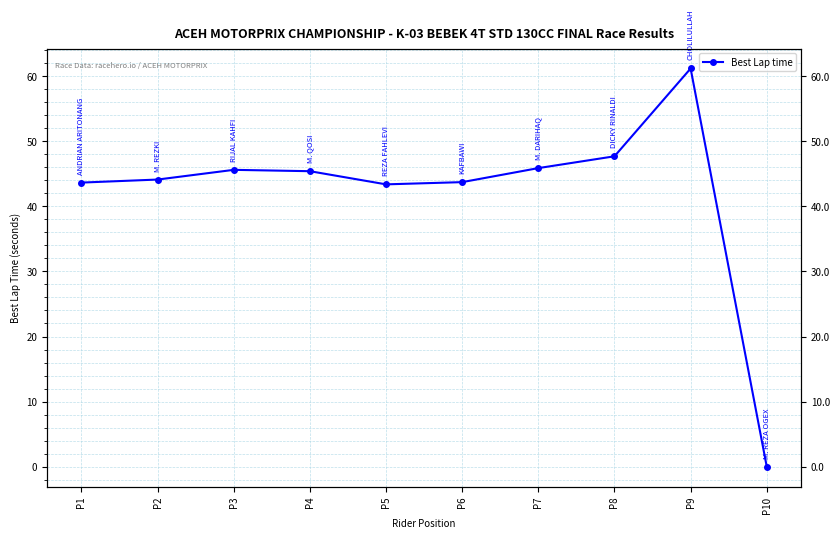

The value at P1 is 43.6. True or false?

True